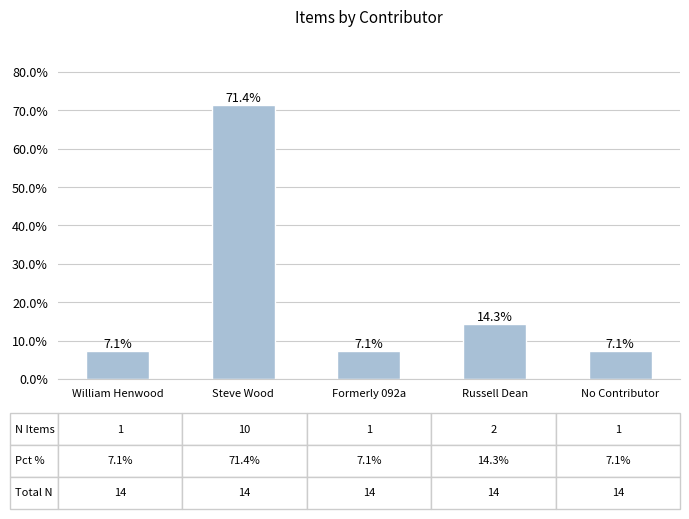

The value at Russell Dean is 0.1. True or false?

False